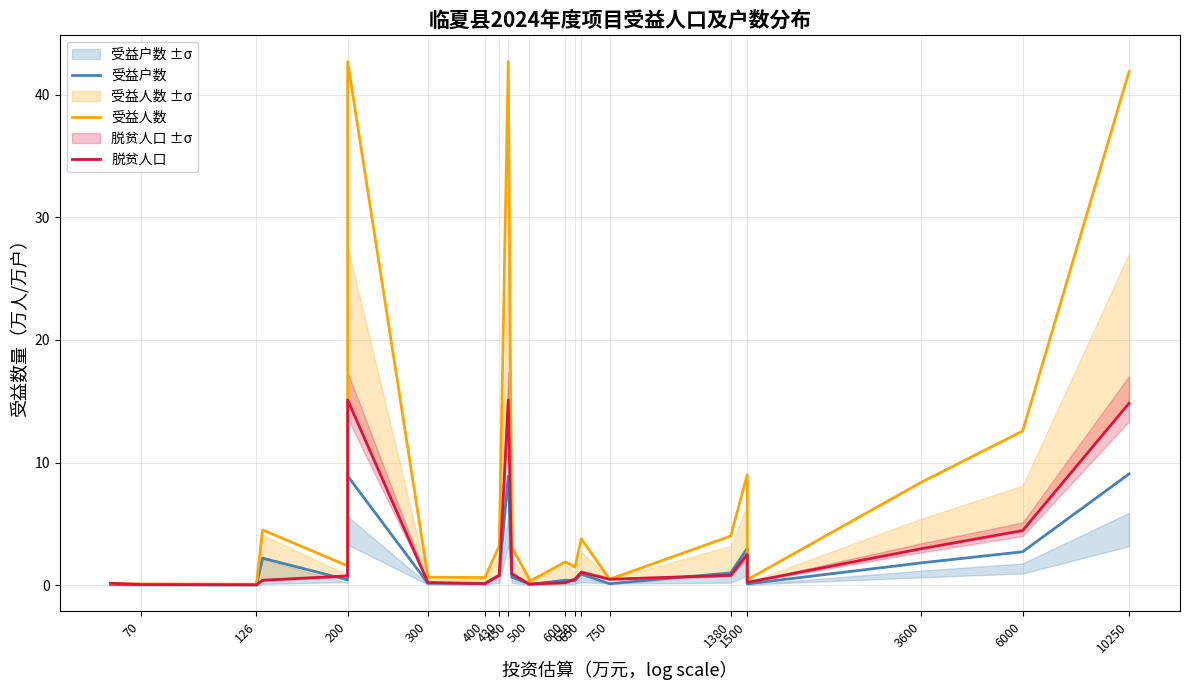

At which category does 受益户数 reach its first local valley?

126